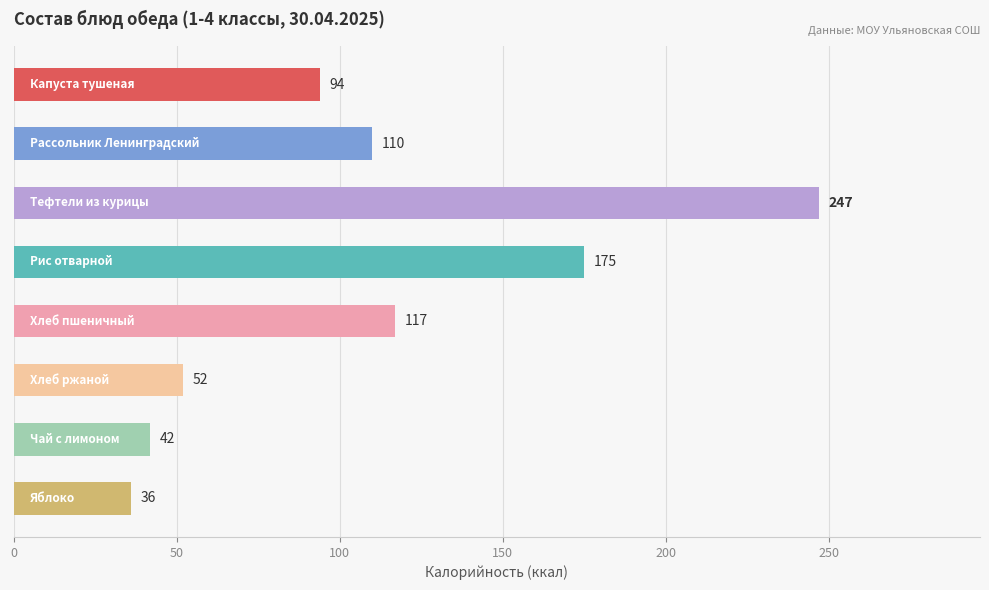

What is the smallest value displayed?

36